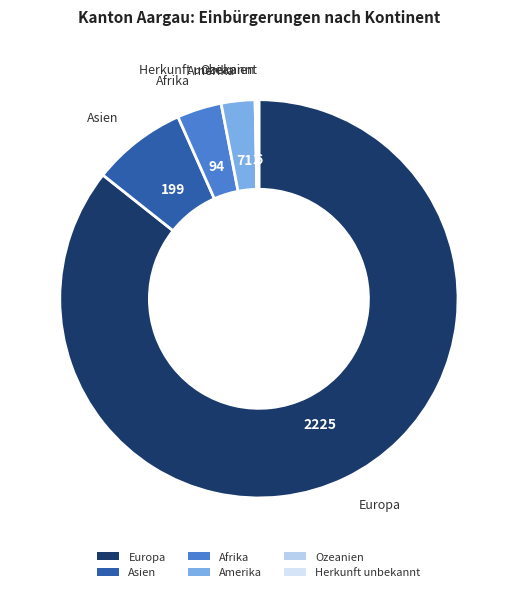

Is it true that Afrika is 17% of the pie?

False